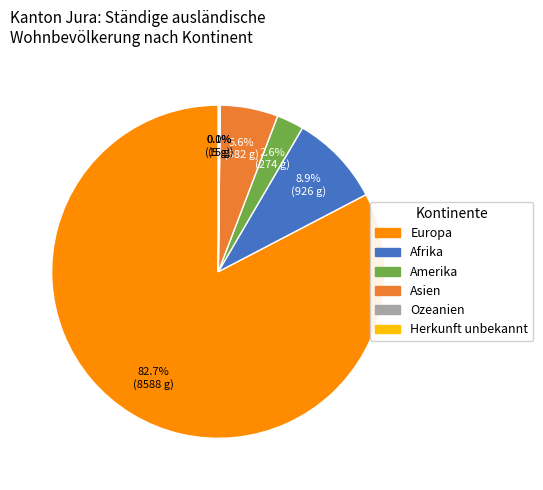

What percentage is the Europa slice, to the nearest percent?

83%